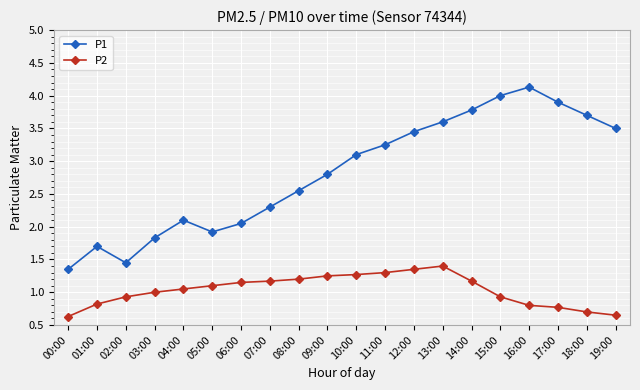

What is the label of the 18th point from the left?

17:00